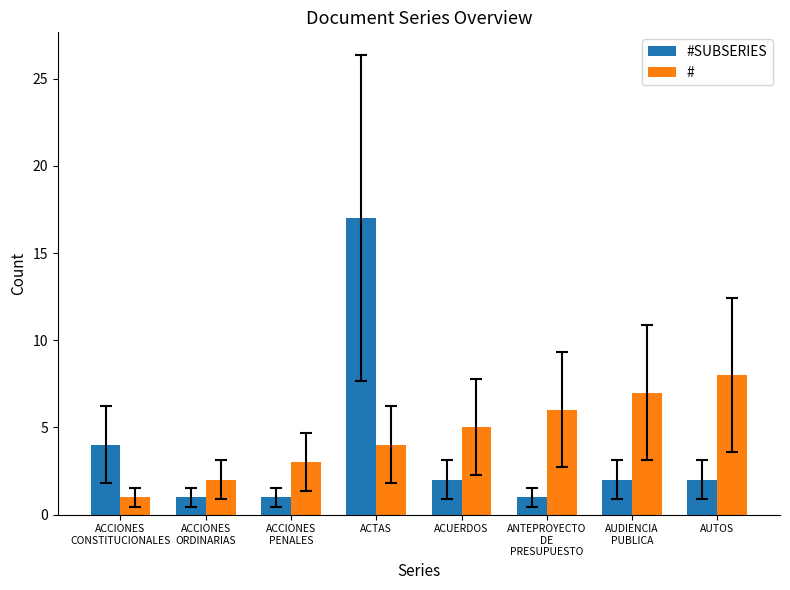

Rank the series by their maximum value, from lowest to highest.

#, #SUBSERIES